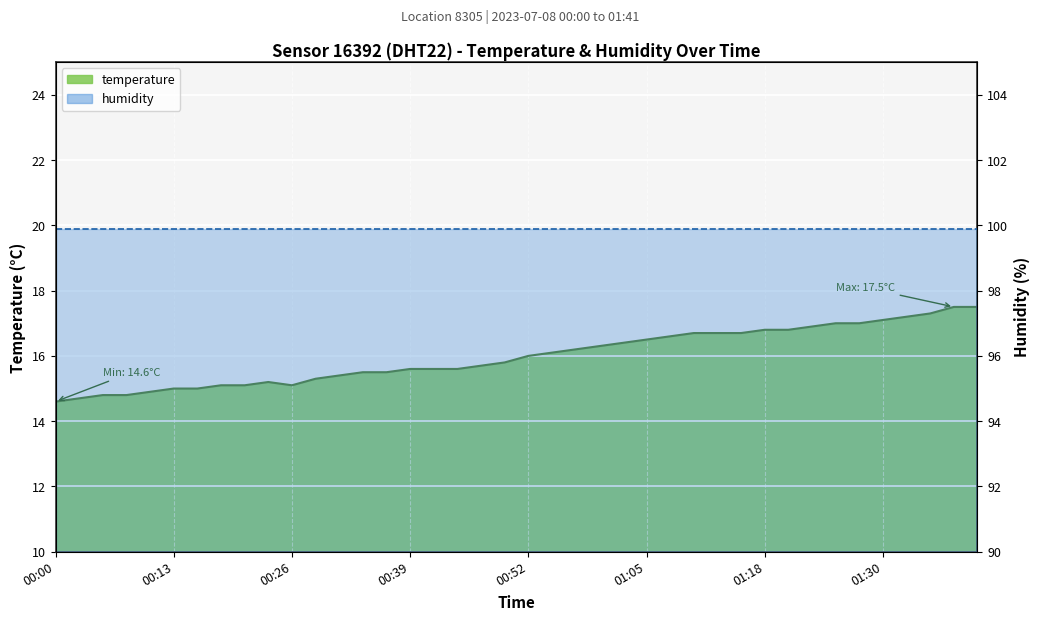

What is the minimum value shown in the chart?

14.6